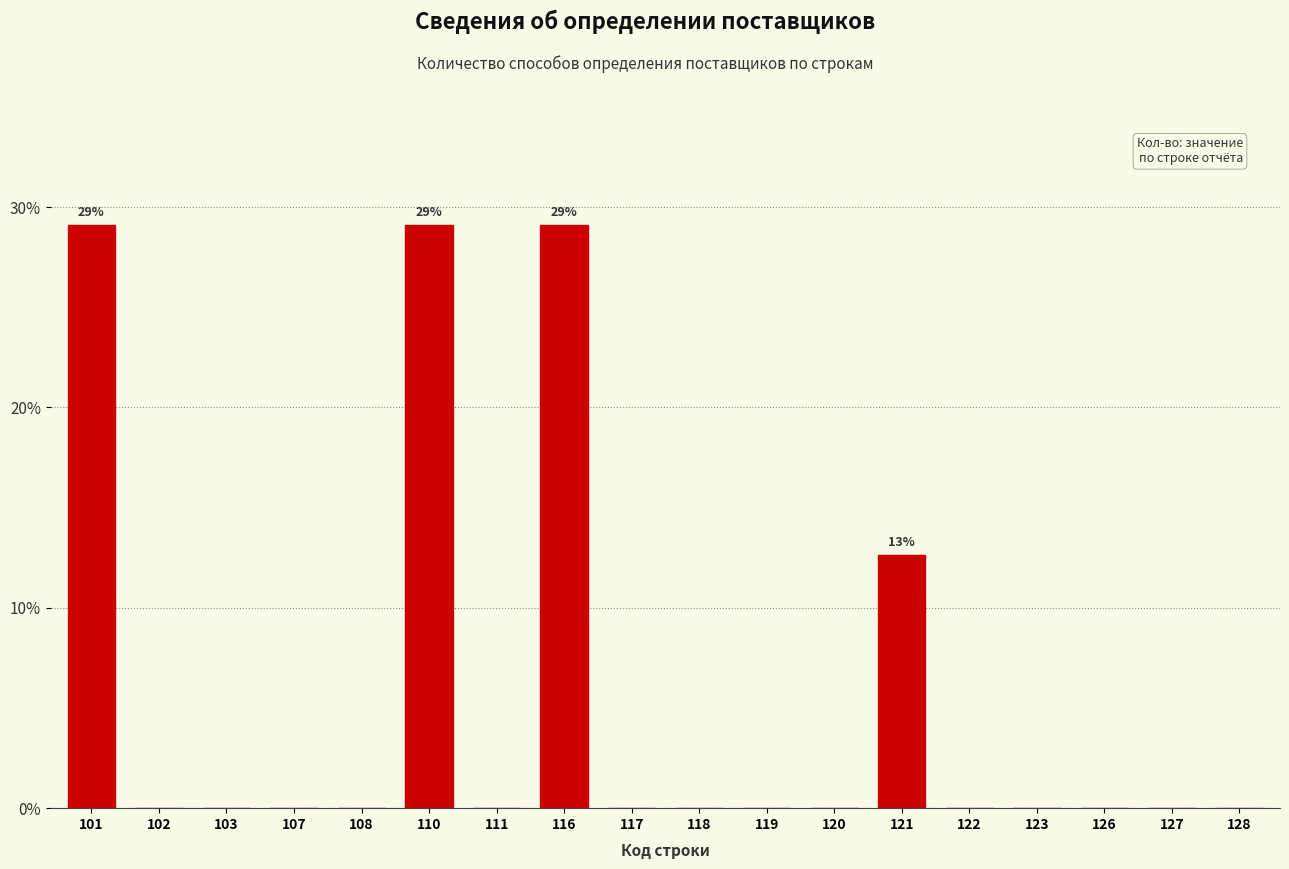

Reading right to left, what are all the values shown in this chart?

128=0.0	127=0.0	126=0.0	123=0.0	122=0.0	121=12.7	120=0.0	119=0.0	118=0.0	117=0.0	116=29.1	111=0.0	110=29.1	108=0.0	107=0.0	103=0.0	102=0.0	101=29.1